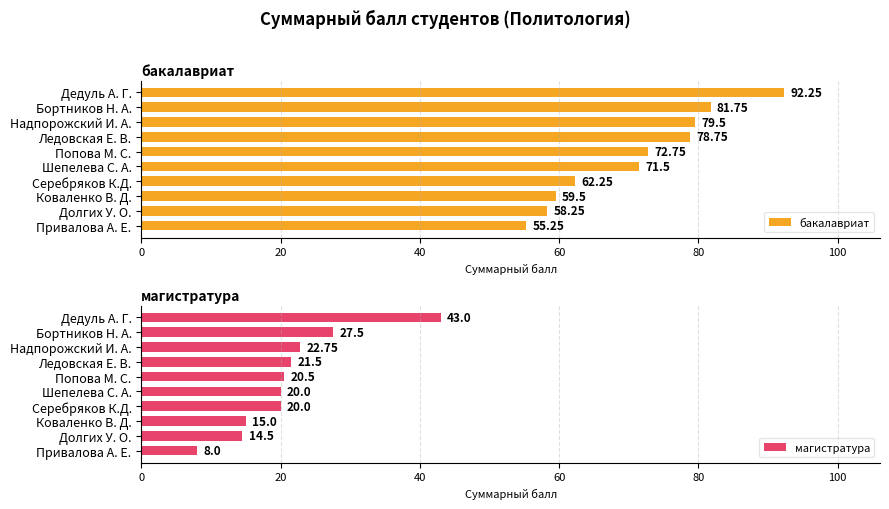

What is the smallest value displayed?

8.0